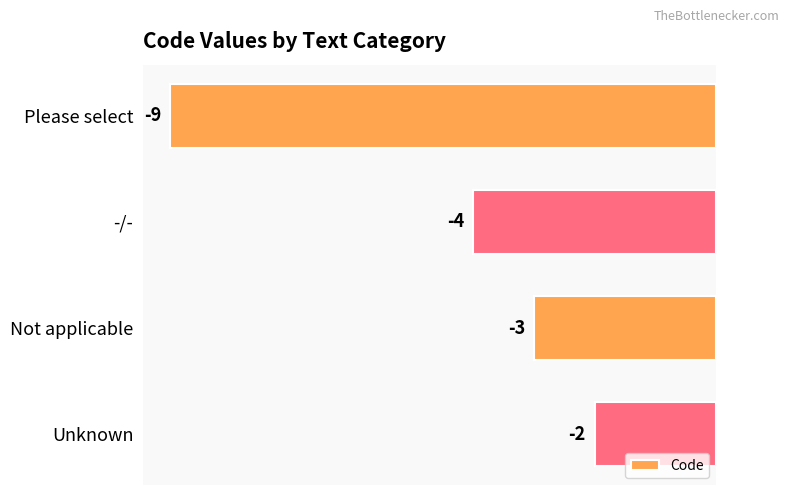

Rank the categories by value from highest to lowest.

Unknown, Not applicable, -/-, Please select